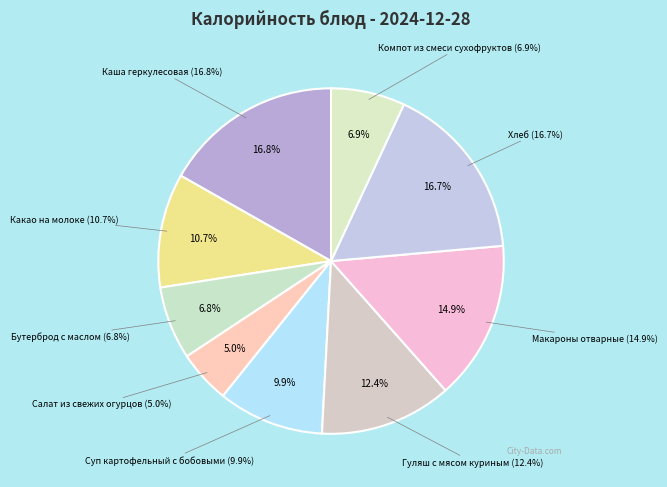

How many segments does this pie chart have?

9